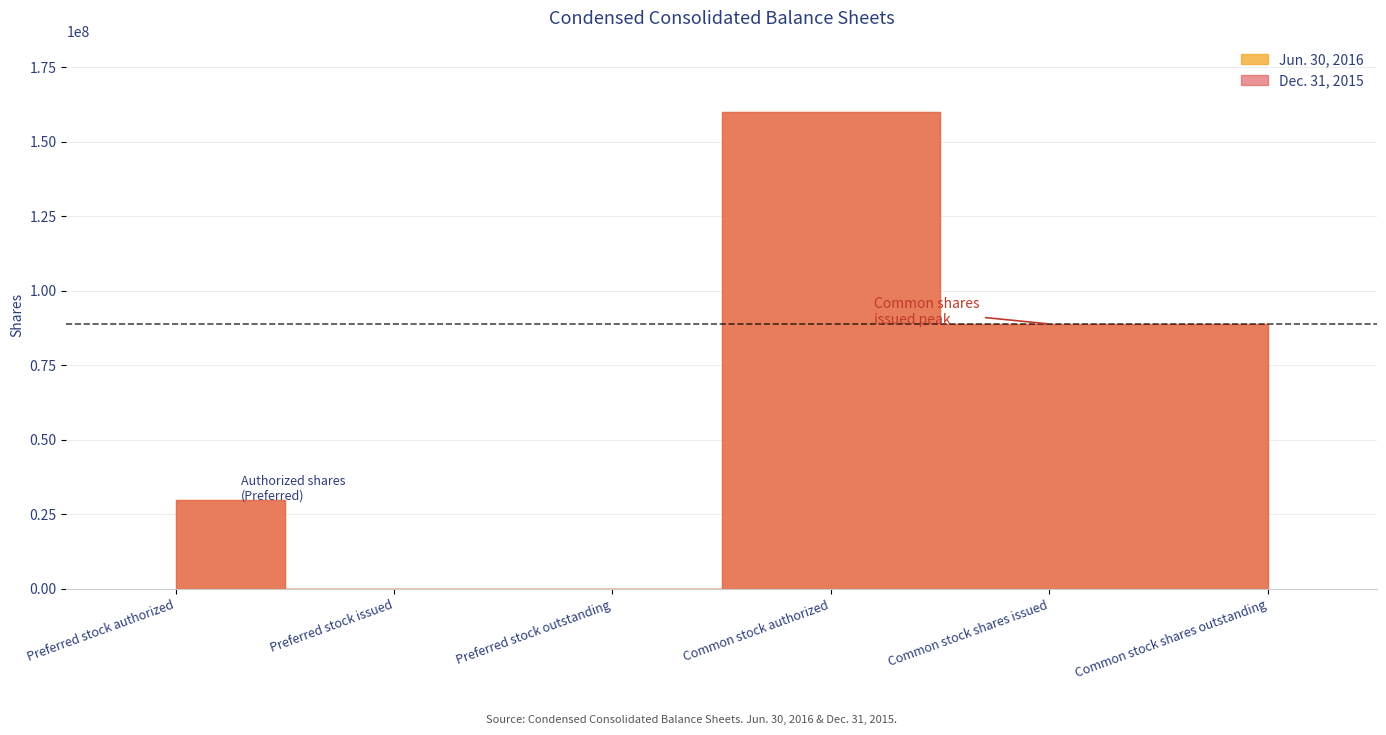

What is the maximum value for Jun. 30, 2016?

160000000